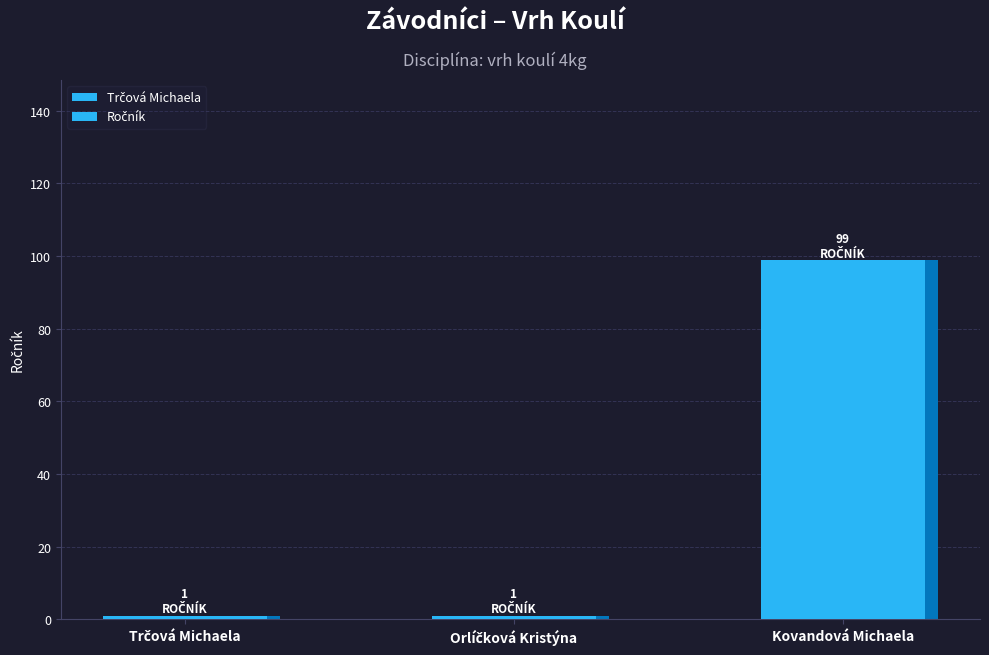

What is the greatest value displayed?

99